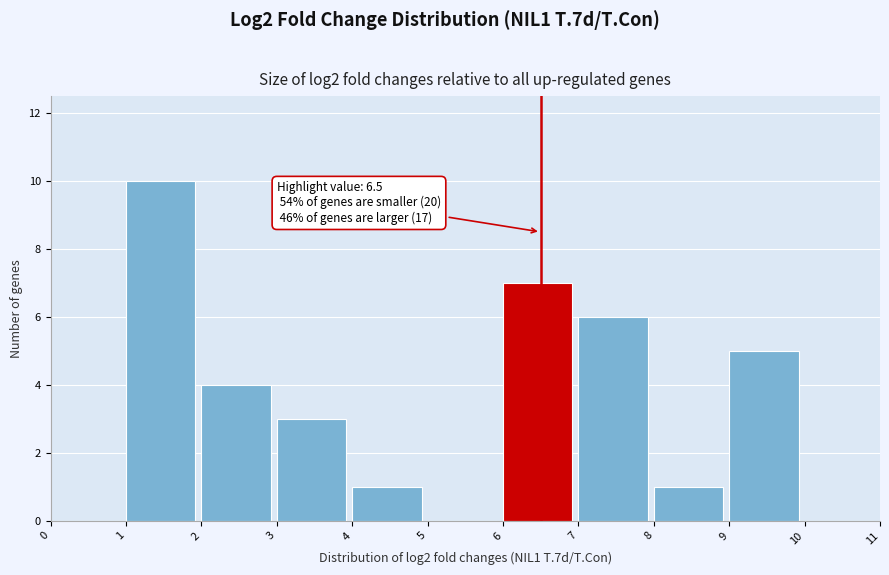

Over which range of the x-axis is the bar tallest?

1 to 2